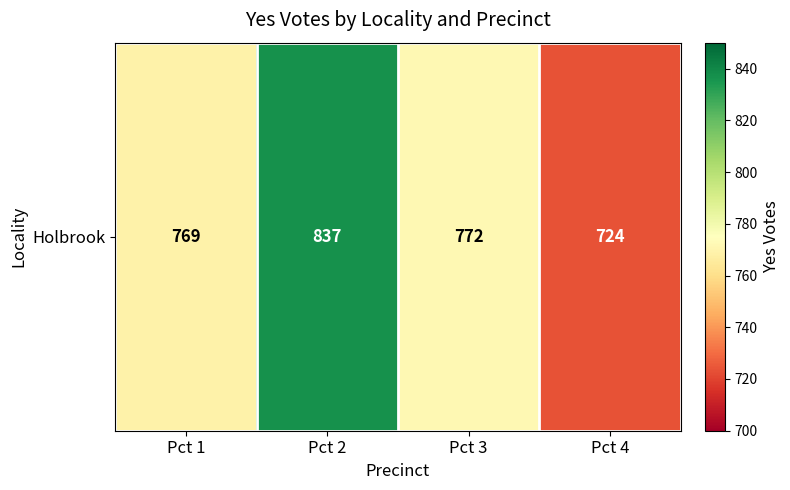

Rank the categories by value from highest to lowest.

Pct 2, Pct 3, Pct 1, Pct 4